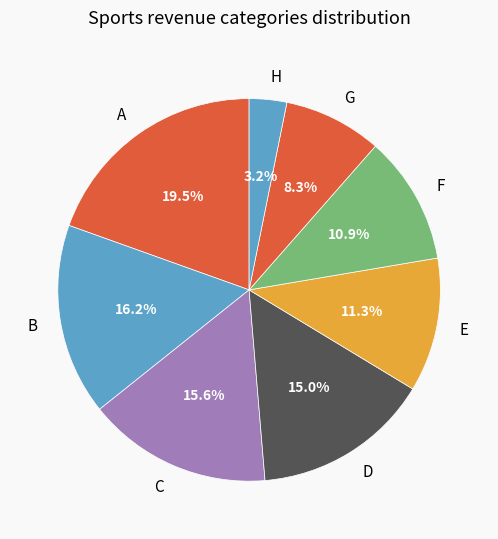

Is the sum of F and E greater than half?

No